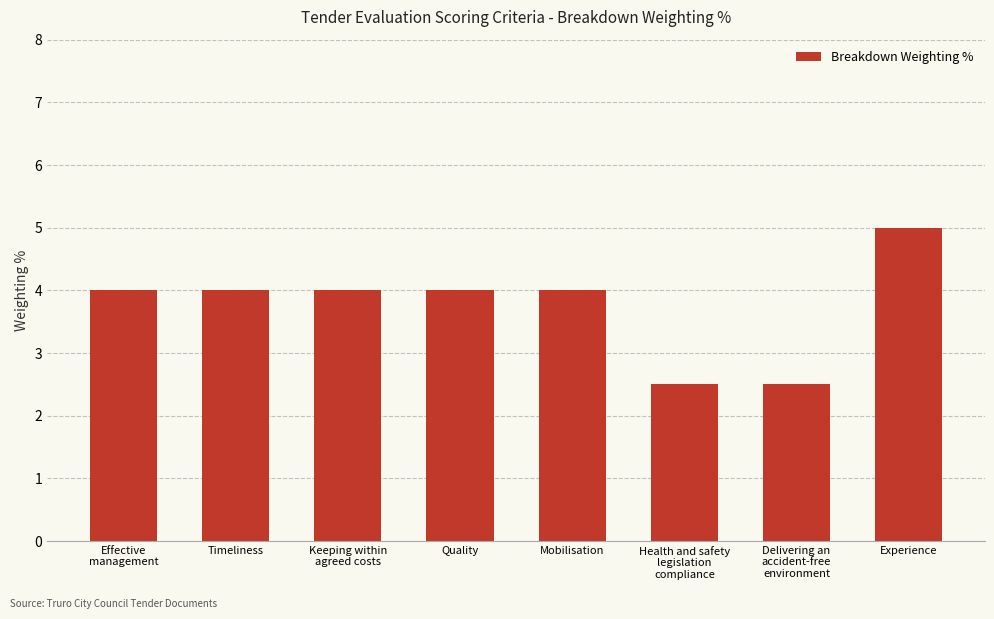

What is the sum of all values?

30.0